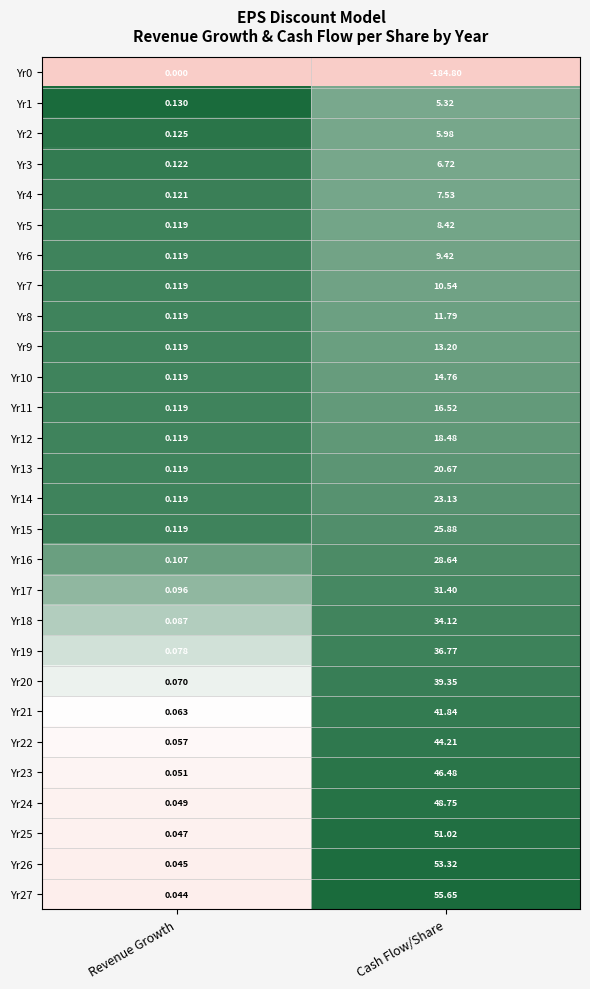

At which category does the chart reach its minimum across all series?

Cash Flow/Share